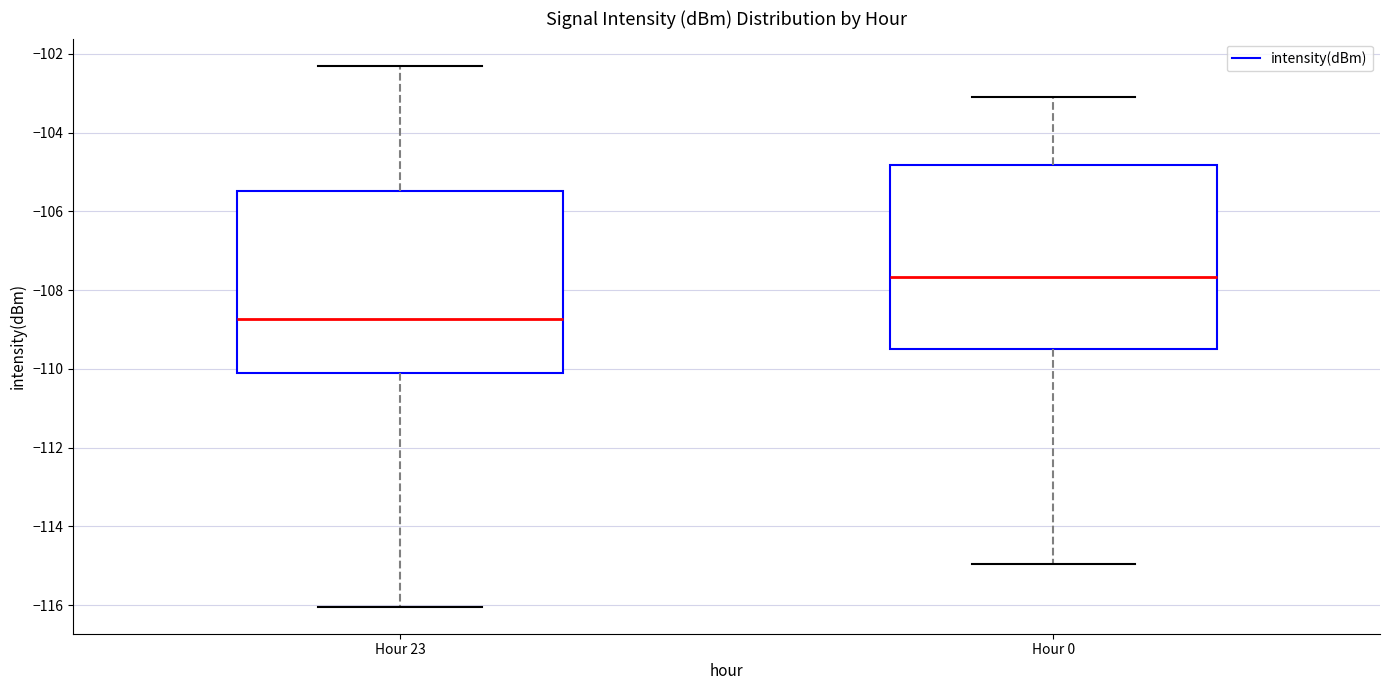

Reading left to right, transcribe this box plot: for each box, give where its median line is, the range the box spans, and where its two whiskers end, as read against the y-axis. The values are not printed on the chart, so give them approximately, as read against the axis.

Hour 23: median -108.8, box -110.0 to -105.4, whiskers -116.0 to -102.2
Hour 0: median -107.6, box -109.6 to -104.8, whiskers -115.0 to -103.0